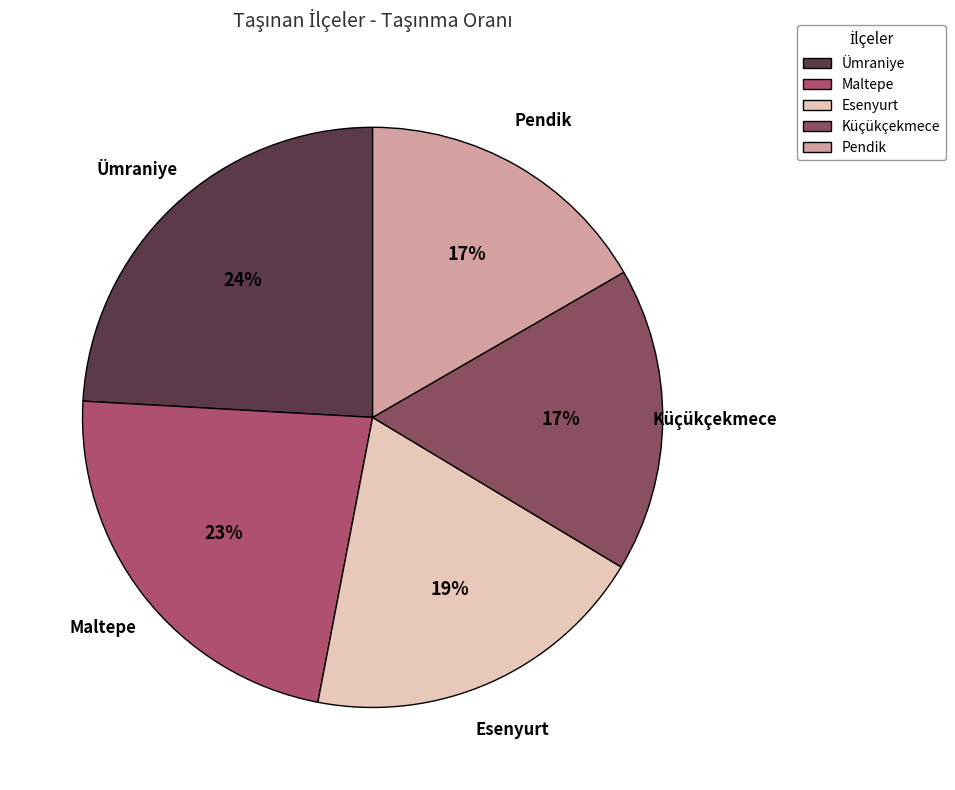

Which category has the biggest portion of the pie?

Ümraniye